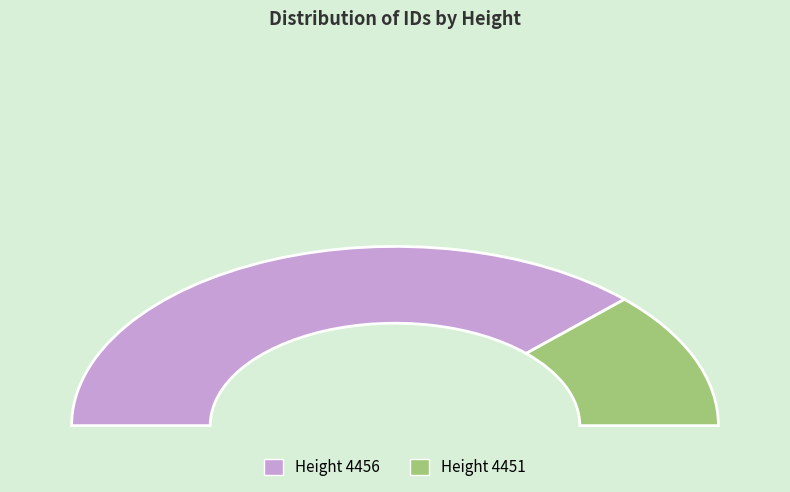

How many slices are in this pie chart?

2